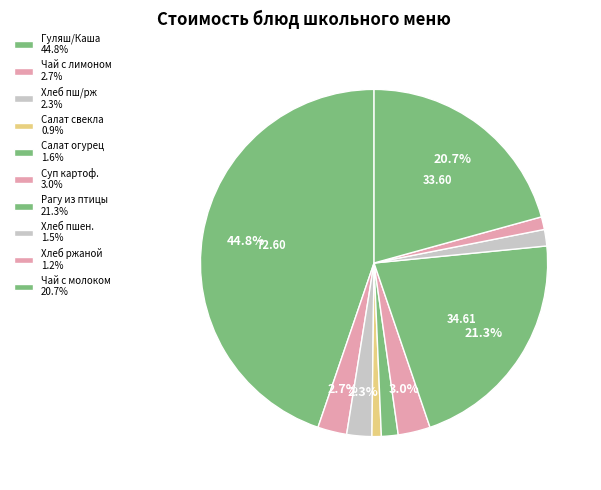

Rank the categories by value from lowest to highest.

Салат из свеклы, Хлеб ржаной, Хлеб пшеничный, Салат из огурцов соленых с луком, Пшеничный/ржаной, Чай с лимоном, Суп картофельный с крупой, Чай с молоком, Рагу из птицы, Гуляш/Каша рассыпчатая (гречневая)